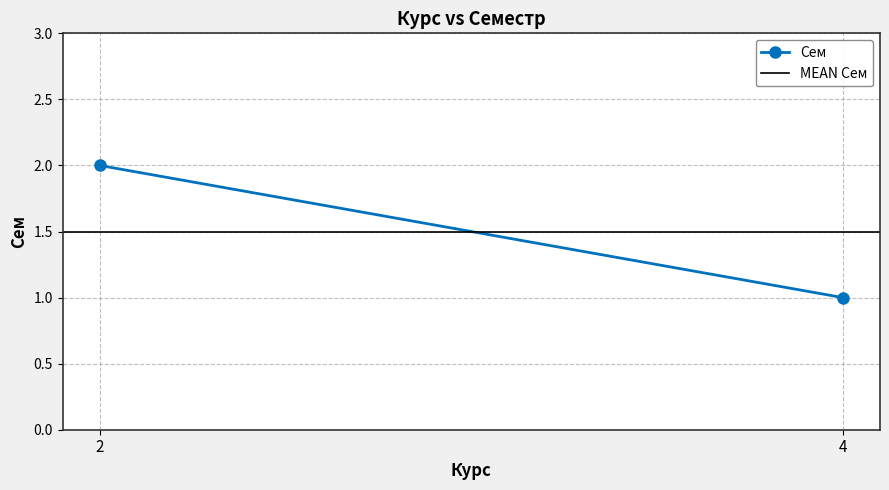

What is the sum of all Сем values?

3.0